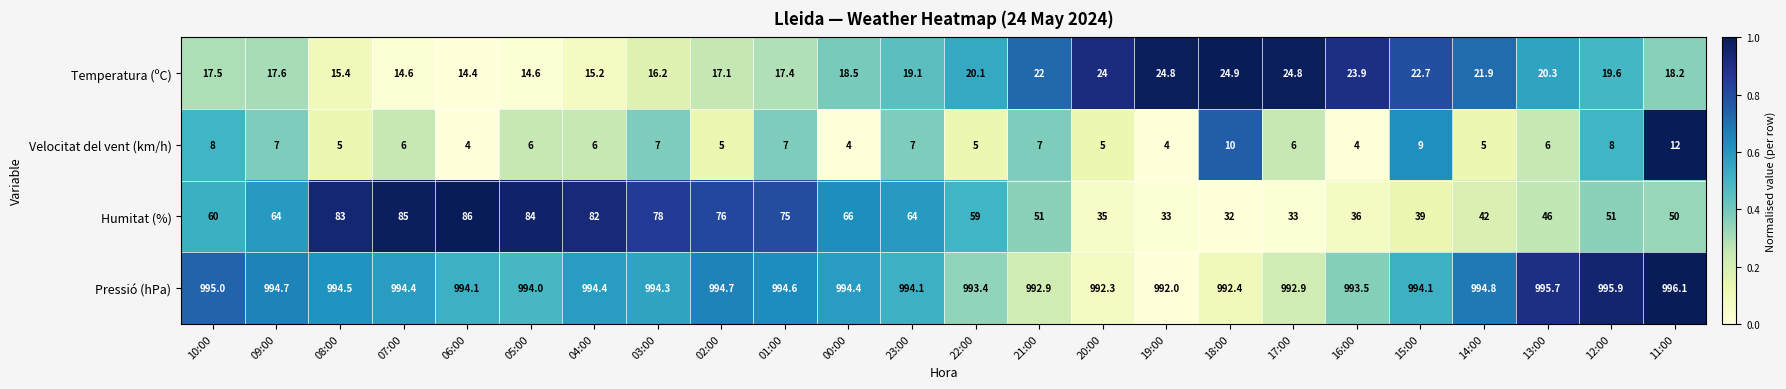

The value of Humitat (%) at 04:00 is 82.0. True or false?

True